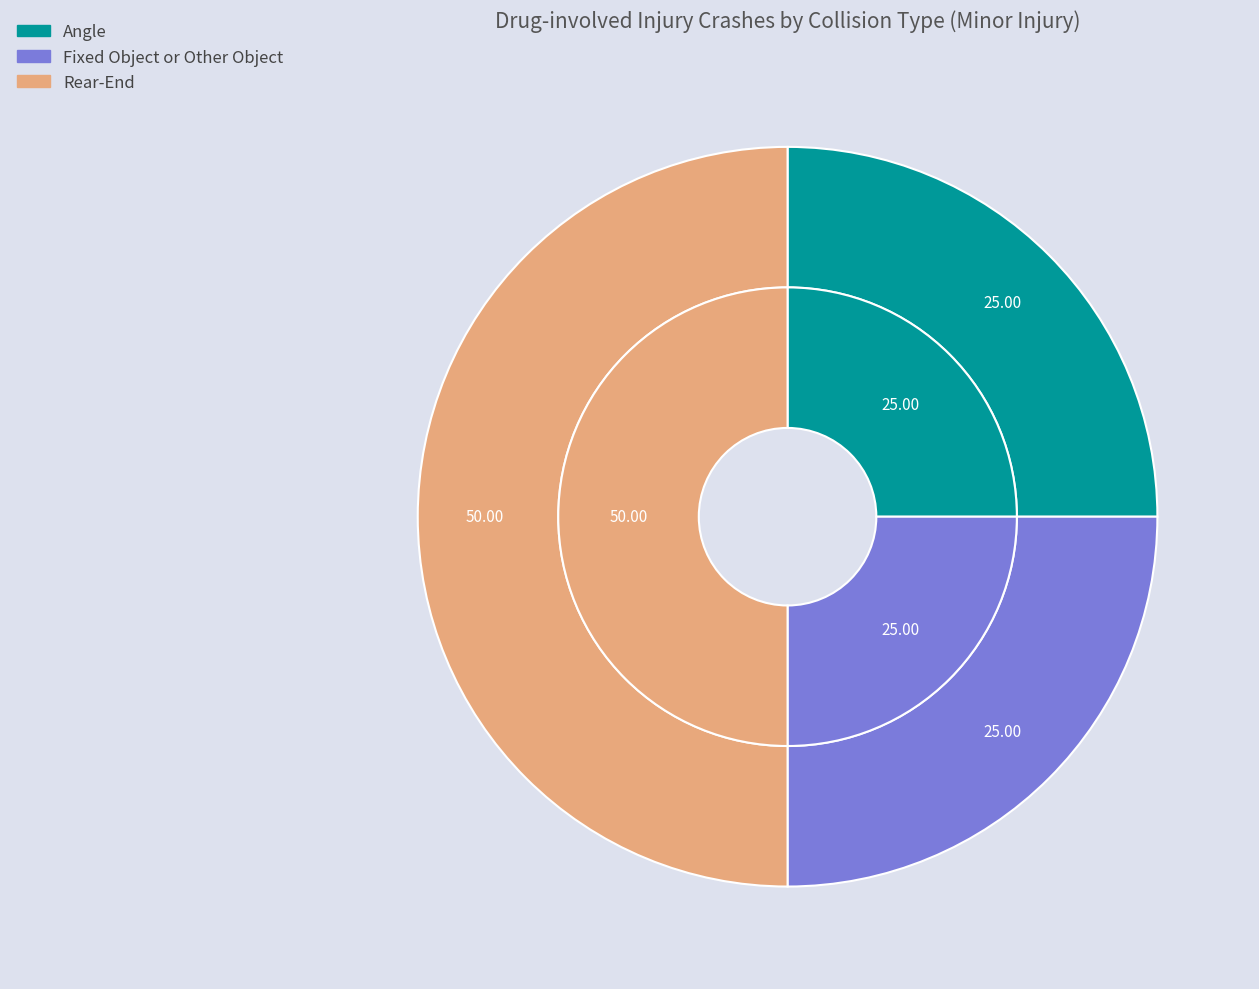

Rank the categories by value from lowest to highest.

Angle, Fixed Object or Other Object, Rear-End